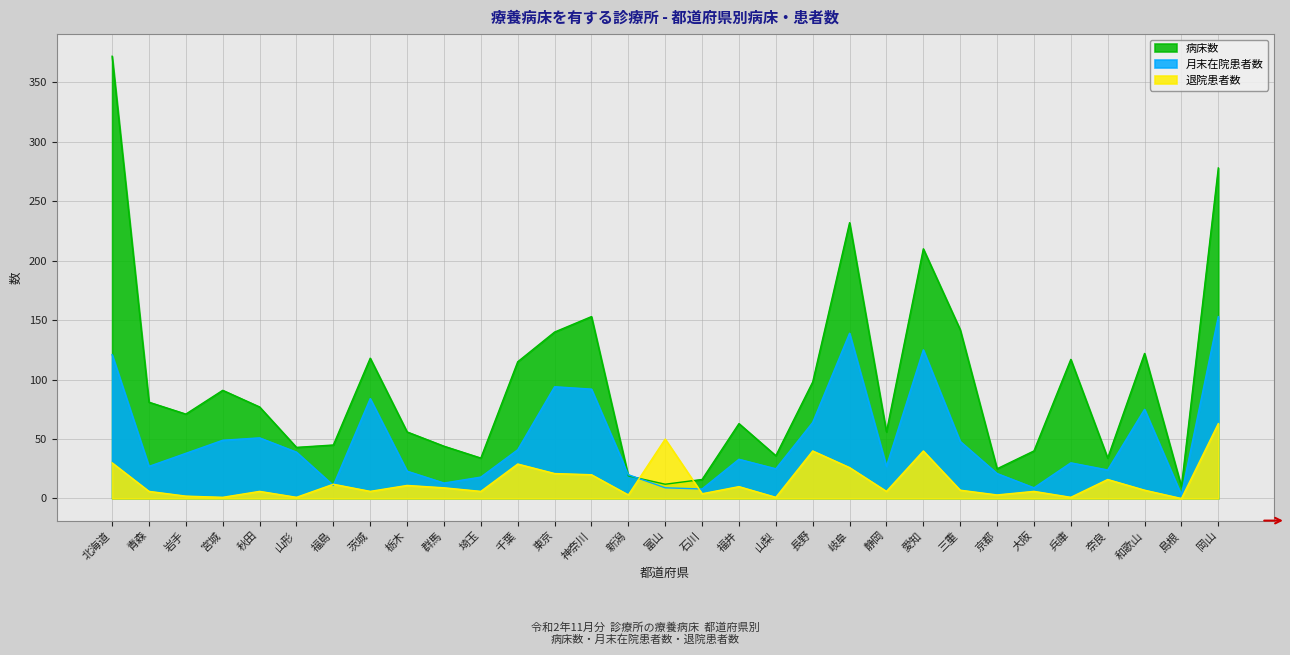

What is the average value of the 病床数 series?

95